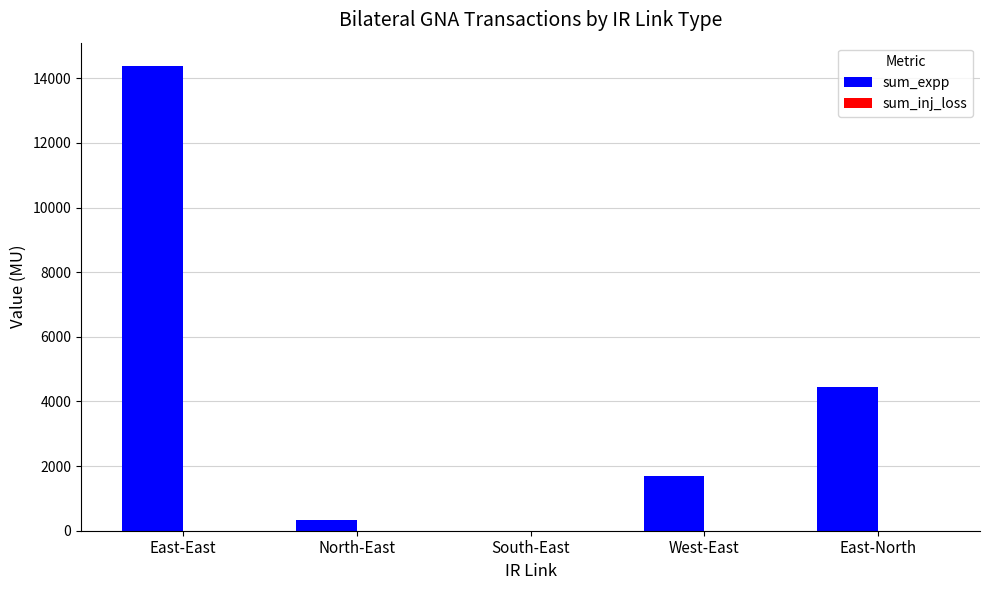

Between East-North and North-East, which is larger?

East-North